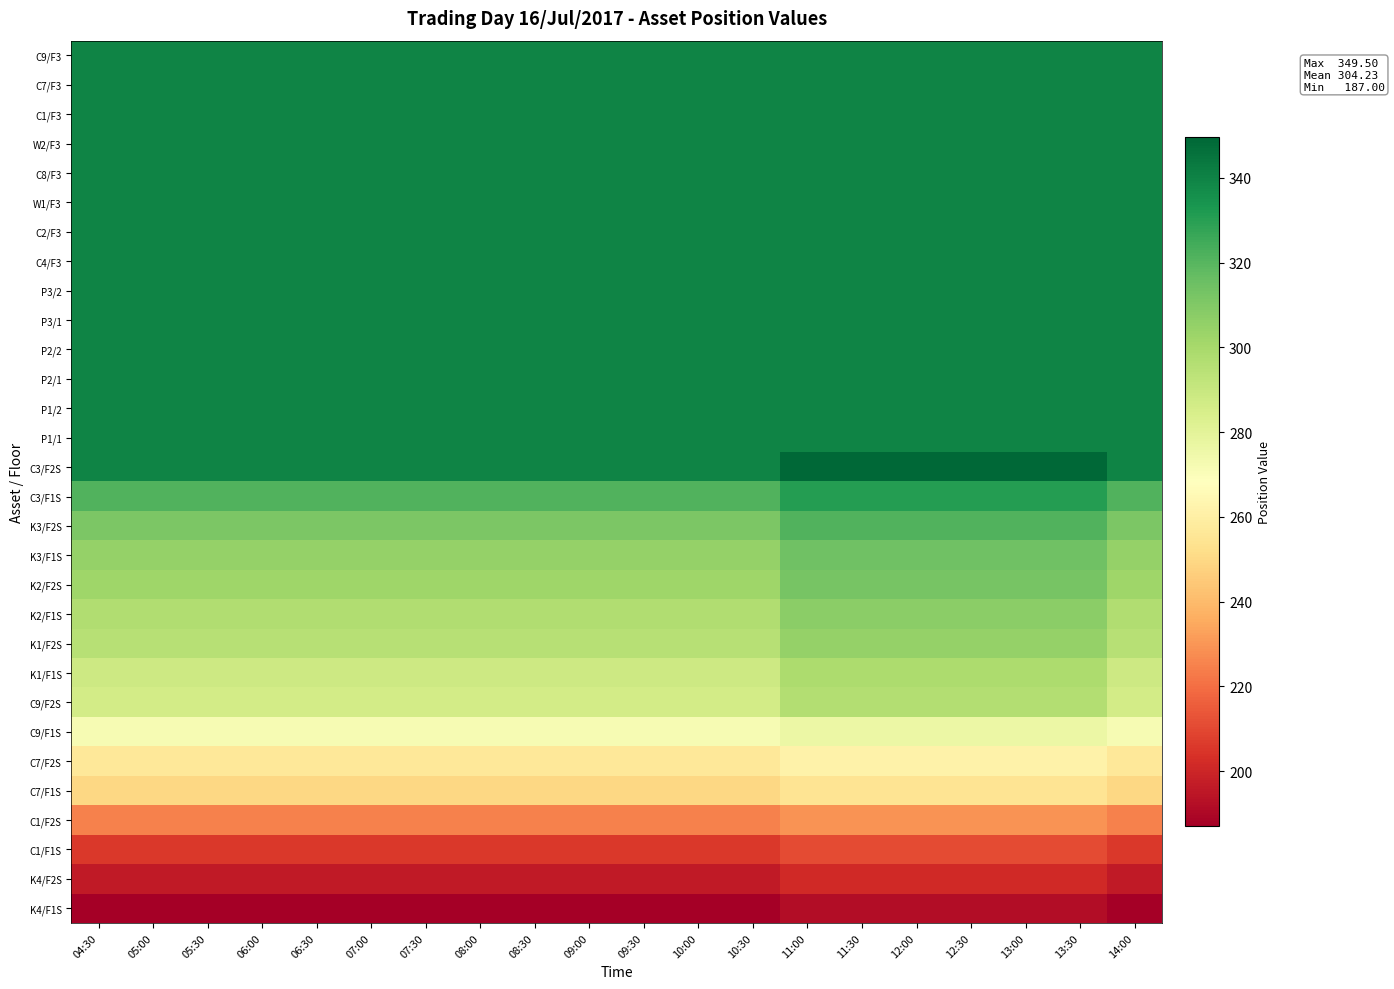

What is the spread (max minus min) of values at 11:00?

157.5